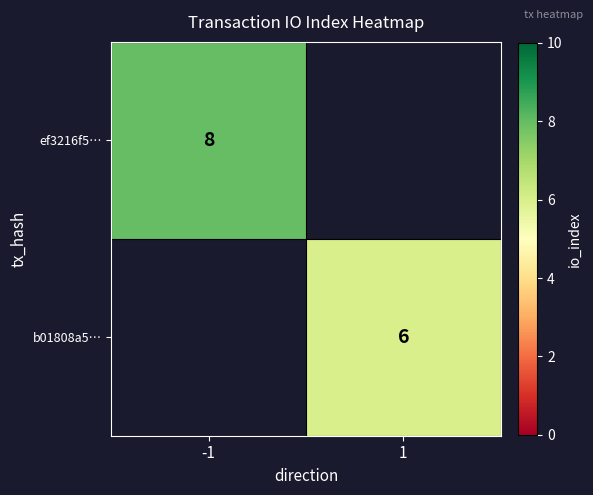

Is the value of b01808a5… at 1 greater than the value of ef3216f5… at -1?

No